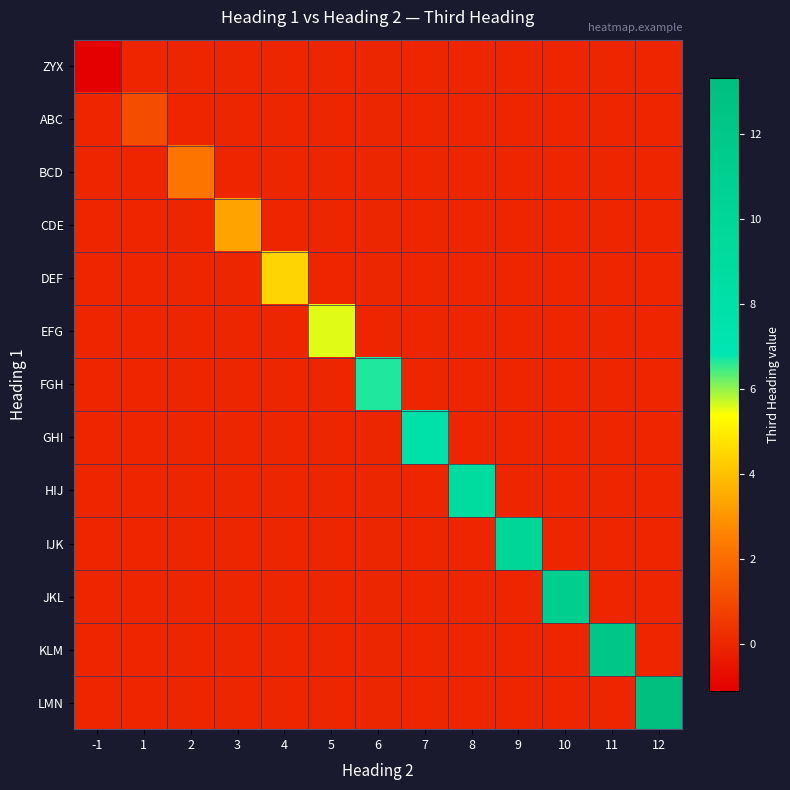

What is the spread (max minus min) of values at 5?

5.5